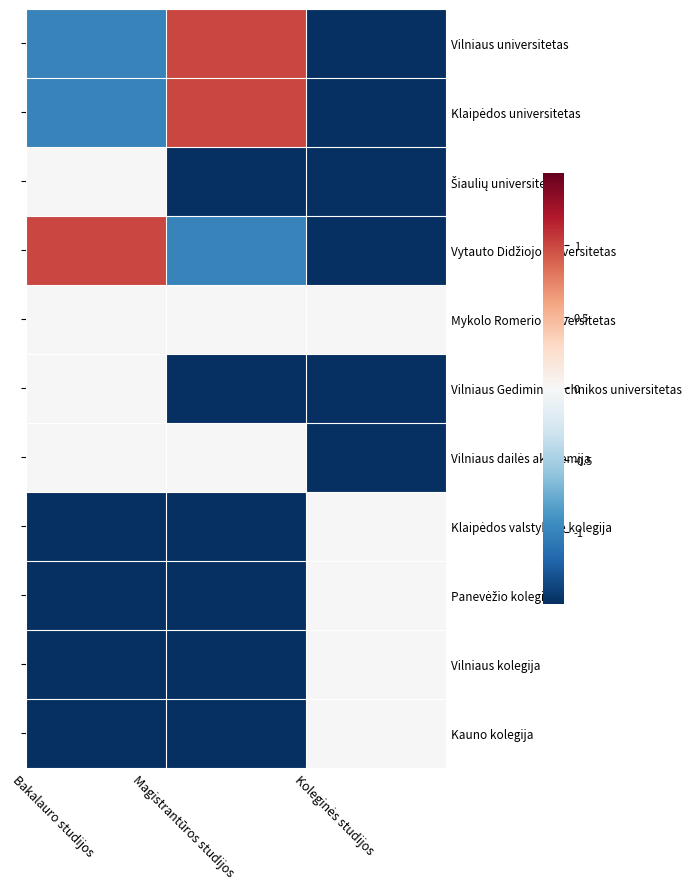

The Vytauto Didžiojo universitetas series shows 1.5 at Bakalauro studijos. True or false?

False